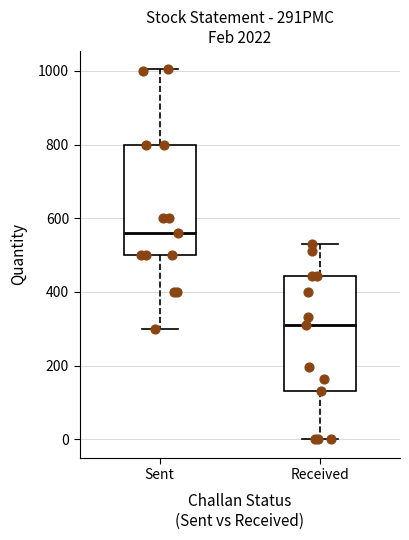

Reading left to right, read every box against the y-axis: the position of its median line, the range the box covers, and the ends of its whiskers. The values are not printed on the chart, so give them approximately, as read against the axis.

Sent: median 560, box 500 to 800, whiskers 300 to 1000
Received: median 320, box 140 to 440, whiskers 0 to 540